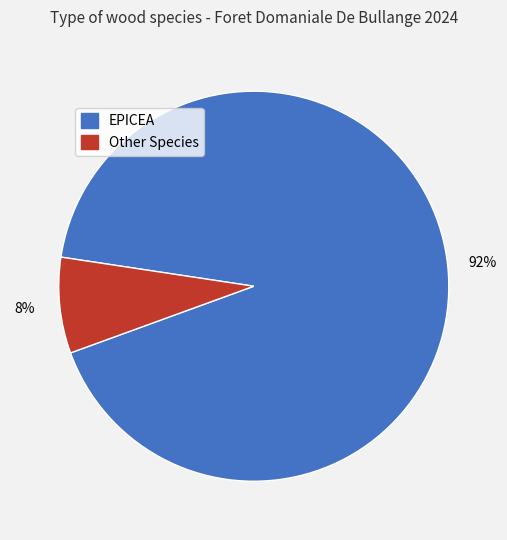

To the nearest percent, what is the difference between the largest and smallest slice percentages?

84%